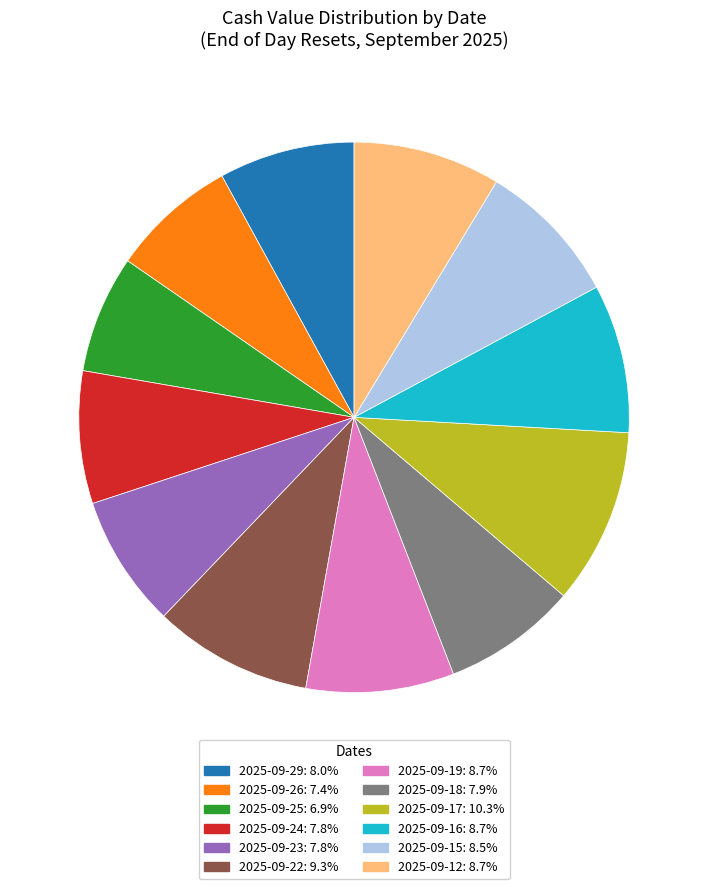

What is the ratio of the value at 2025-09-25 to the value at 2025-09-29?

0.9